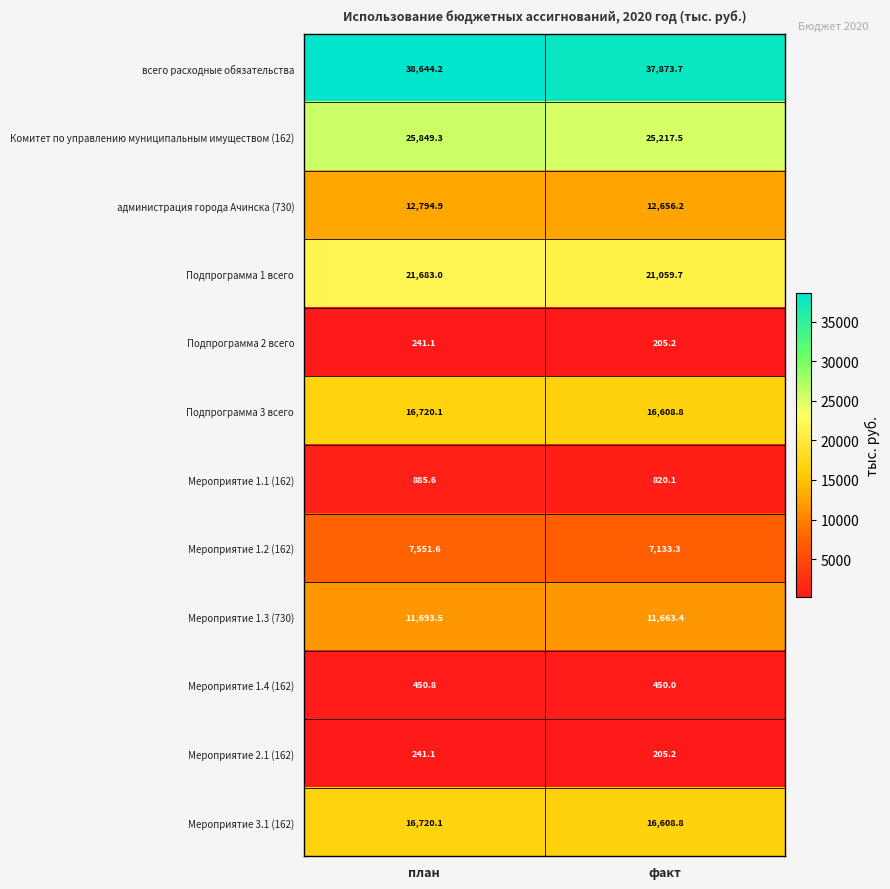

Rank the categories by Подпрограмма 2 всего value from highest to lowest.

план, факт